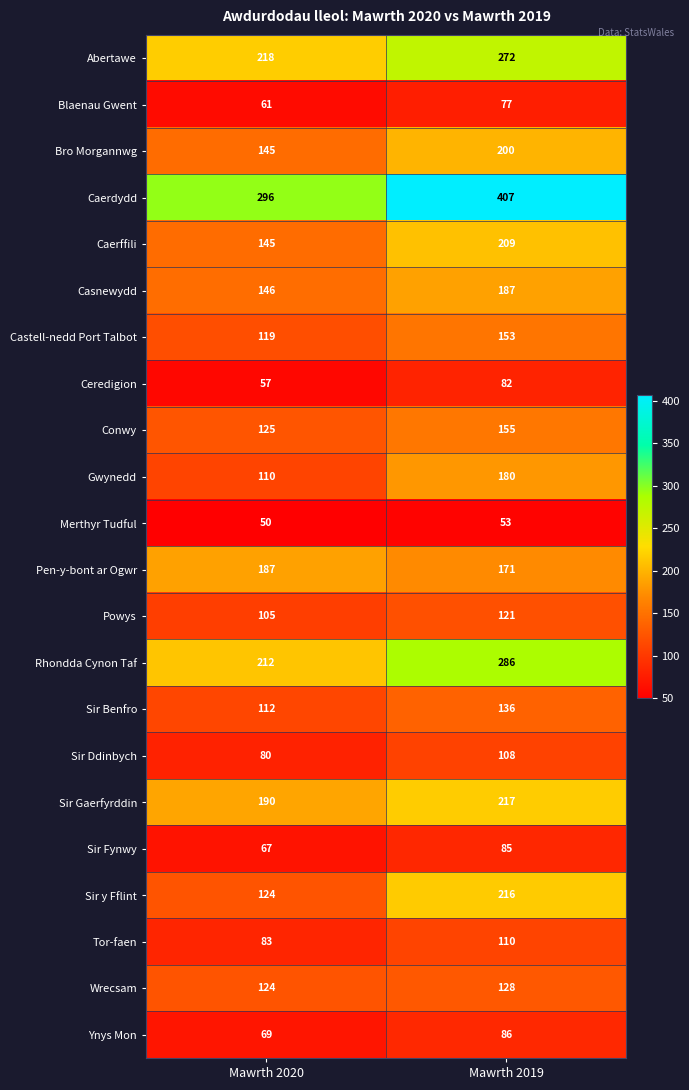

Which series has the largest total across all categories?

Caerdydd